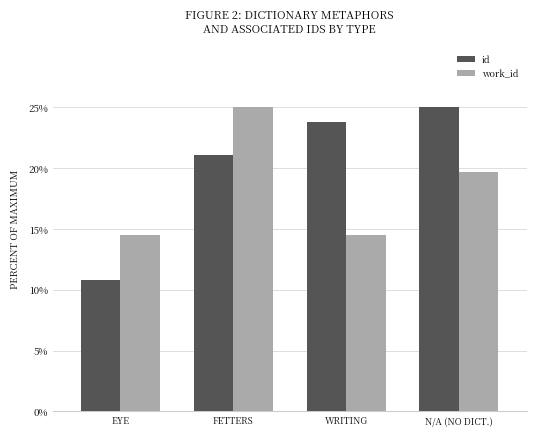

True or false: work_id has a value of 14.5 at WRITING.

True